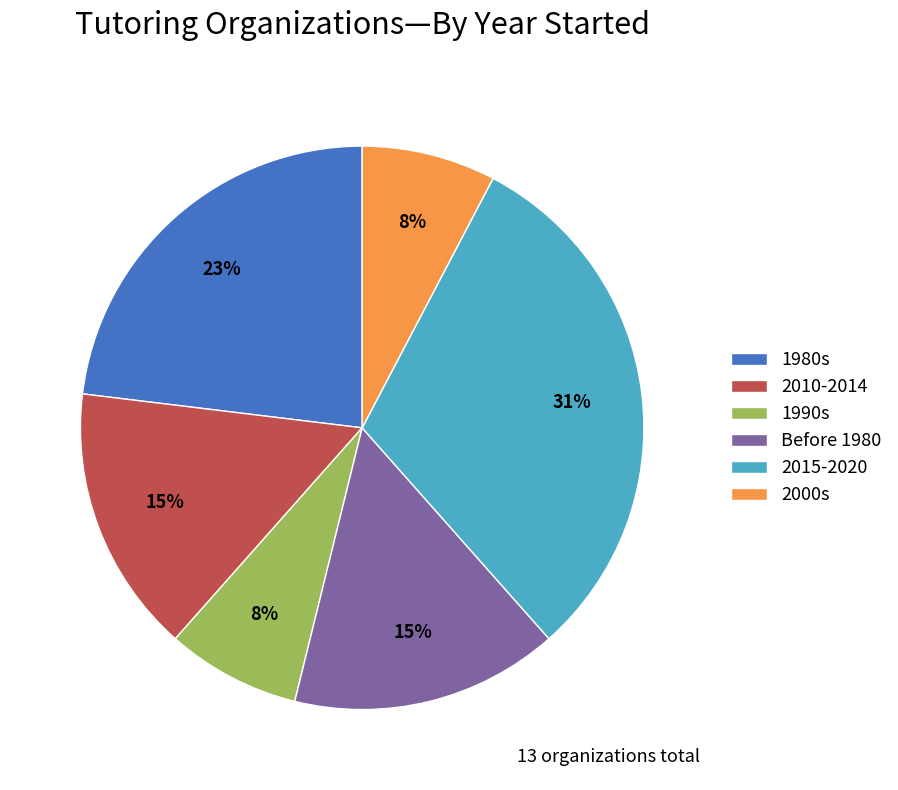

How many segments does this pie chart have?

6